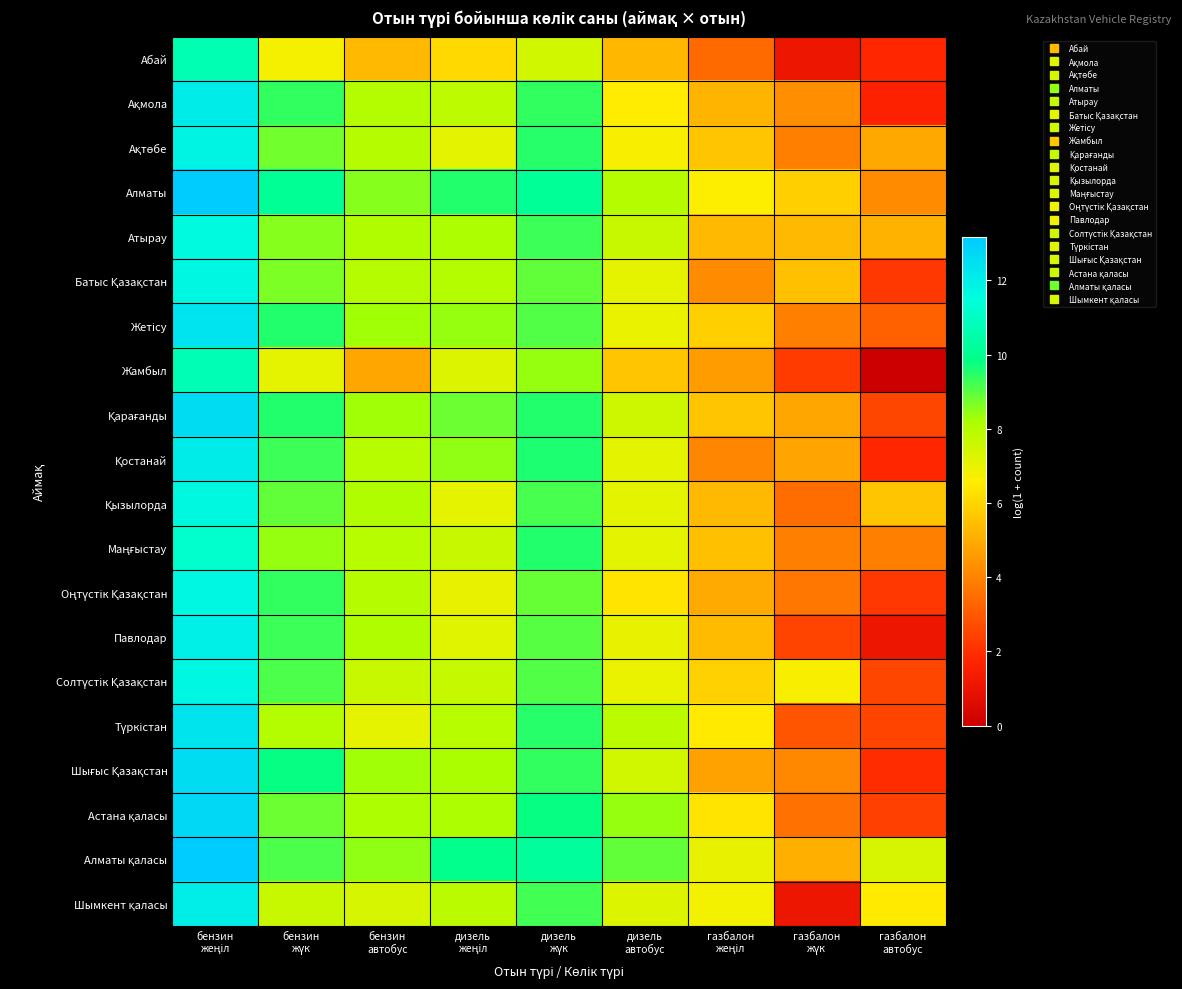

What is the greatest value displayed?

13.2